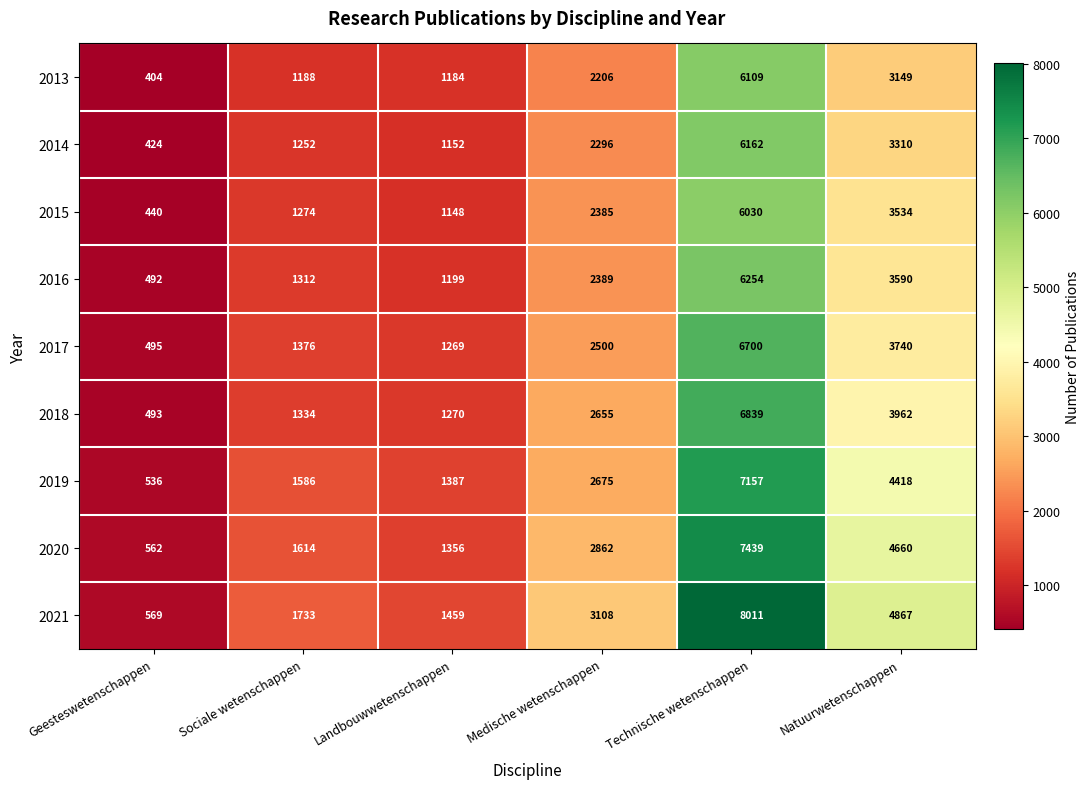

Which series has the widest spread of values?

2021